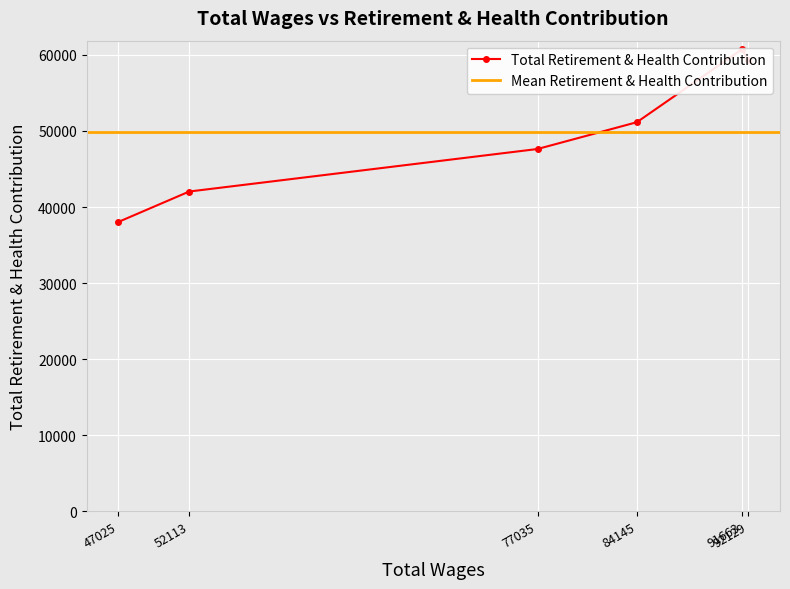

List the labels in order of value, largest first.

91663, 92129, 84145, 77035, 52113, 47025